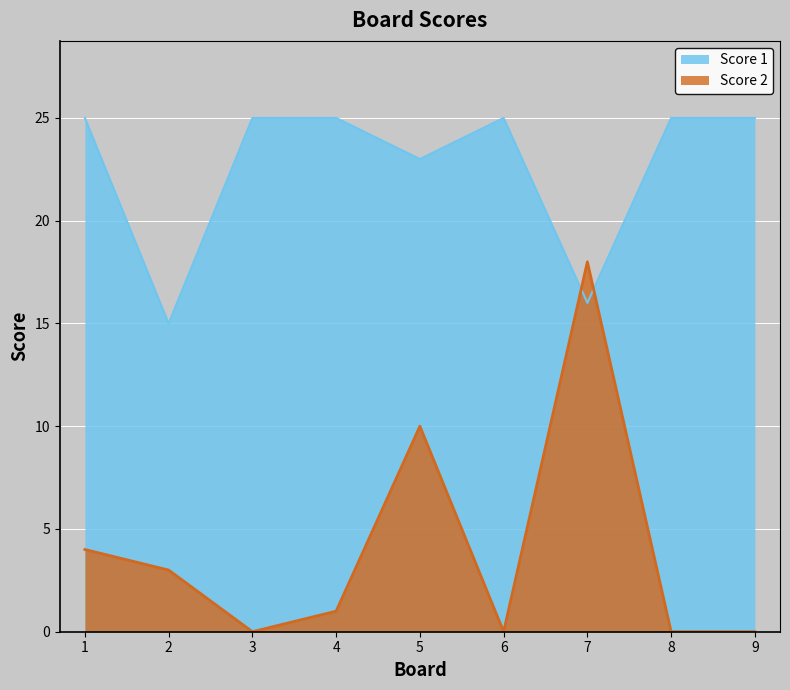

Which series changed the most between 1 and 7?

Score 2